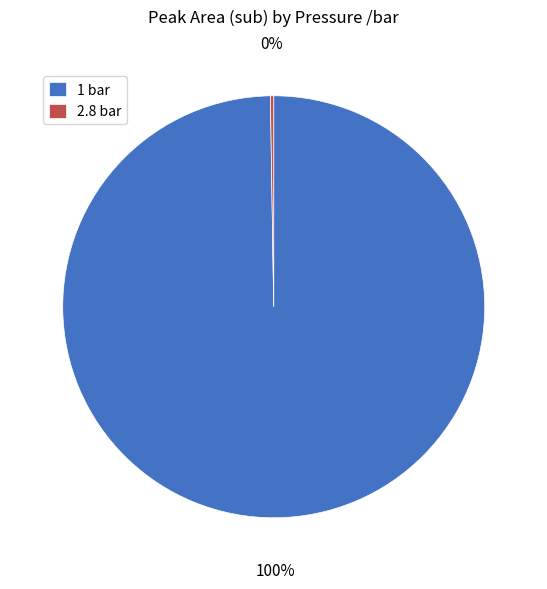

Is there any slice that represents more than half of the pie?

Yes